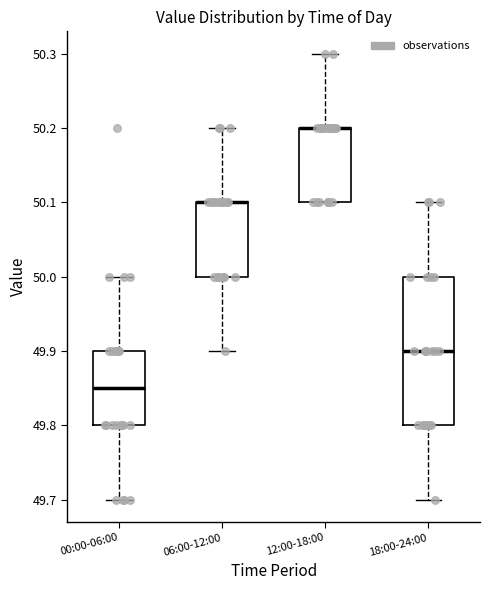

Reading left to right, transcribe this box plot: for each box, give where its median line is, the range the box spans, and where its two whiskers end, as read against the y-axis. The values are not printed on the chart, so give them approximately, as read against the axis.

00:00-06:00: median 49.85, box 49.80 to 49.90, whiskers 49.70 to 50.00
06:00-12:00: median 50.10 (drawn on the box's upper edge), box 50.00 to 50.10, whiskers 49.90 to 50.20
12:00-18:00: median 50.20 (drawn on the box's upper edge), box 50.10 to 50.20, whiskers 50.10 to 50.30
18:00-24:00: median 49.90, box 49.80 to 50.00, whiskers 49.70 to 50.10